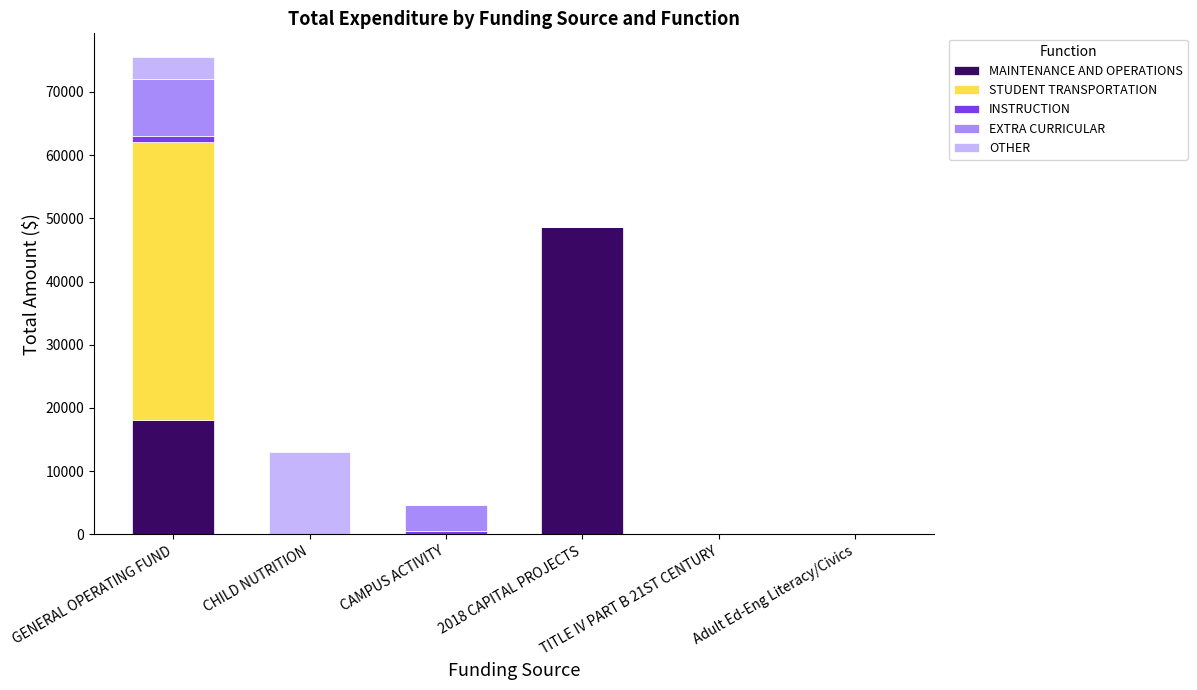

What is the highest value of the MAINTENANCE AND OPERATIONS series?

48669.4